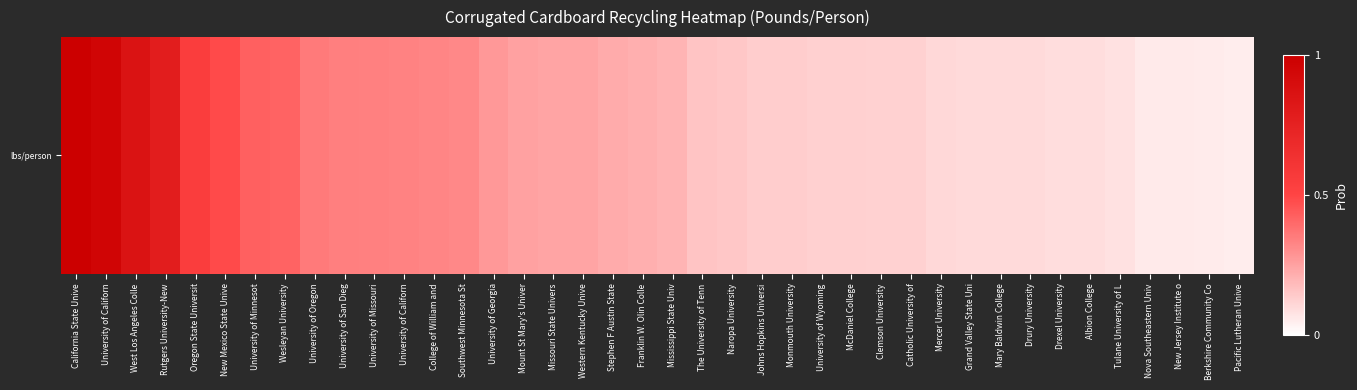

Read the value at University of San Dieg.

0.3